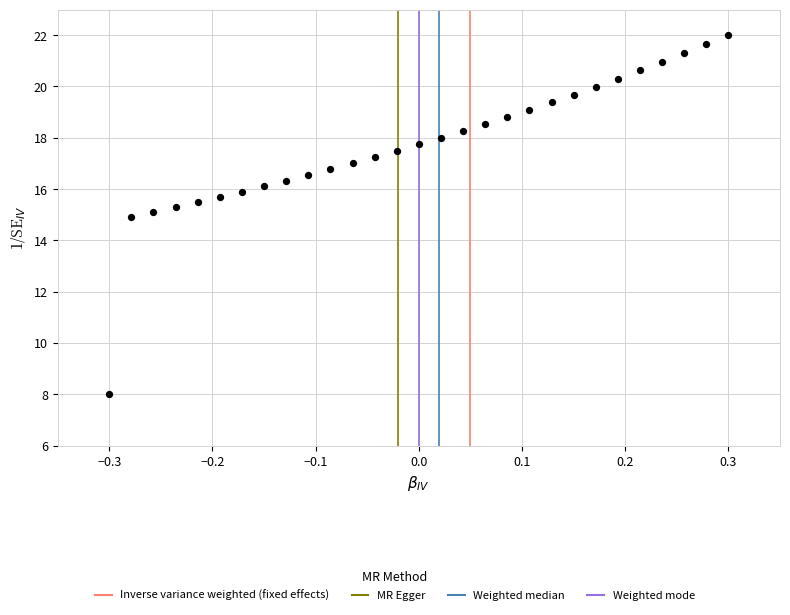

What is the range of X values (max minus min)?

0.6